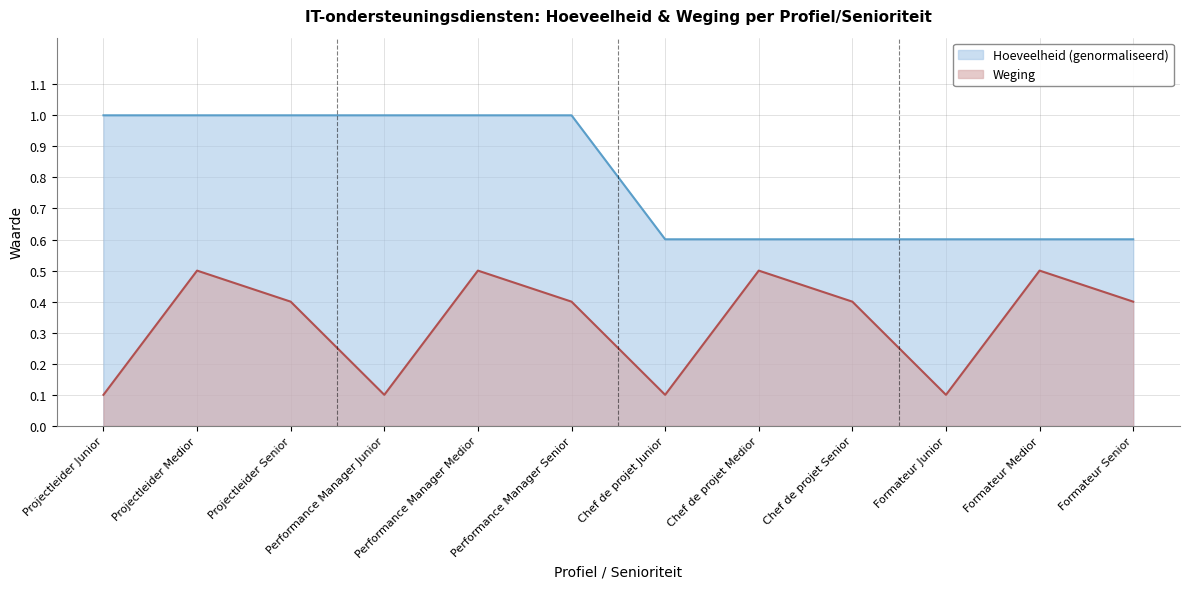

What is the difference between the second highest and second lowest values in the Hoeveelheid series?

0.4